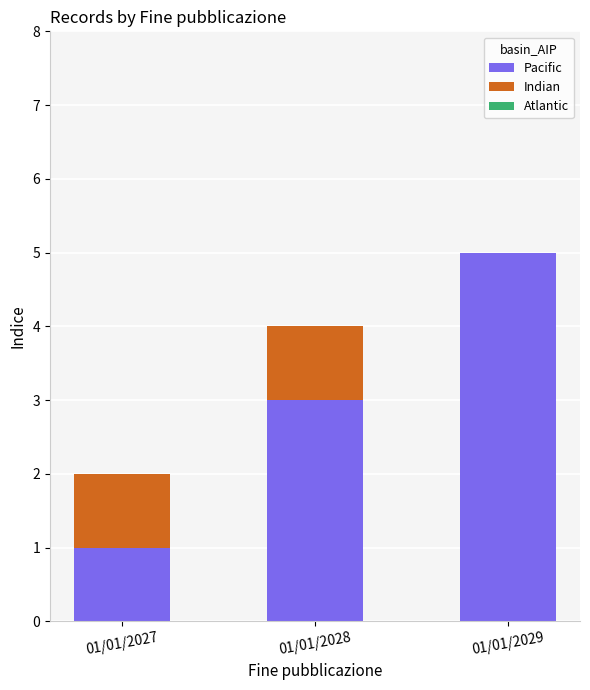

At which category is the sum across all series the highest?

01/01/2029